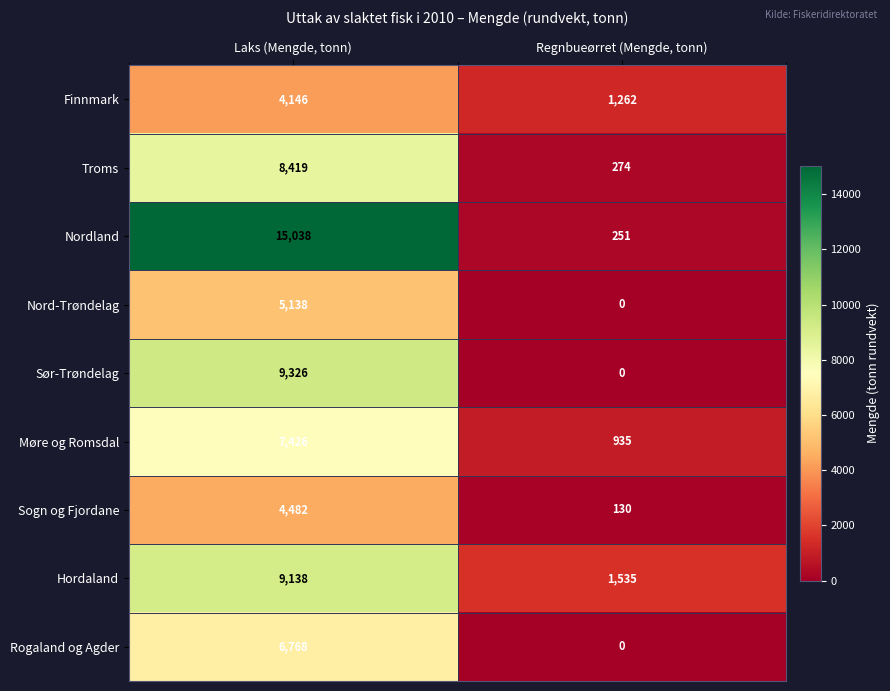

What is the sum of all Møre og Romsdal values?

8361